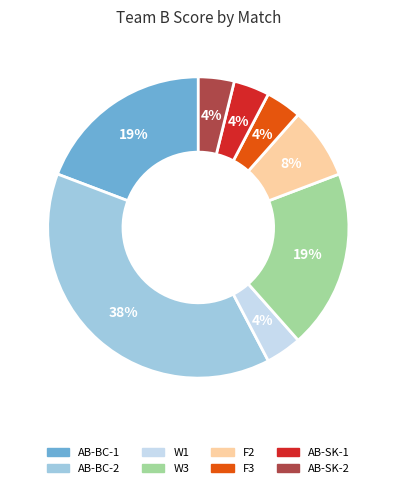

Is there a majority slice in this chart?

No